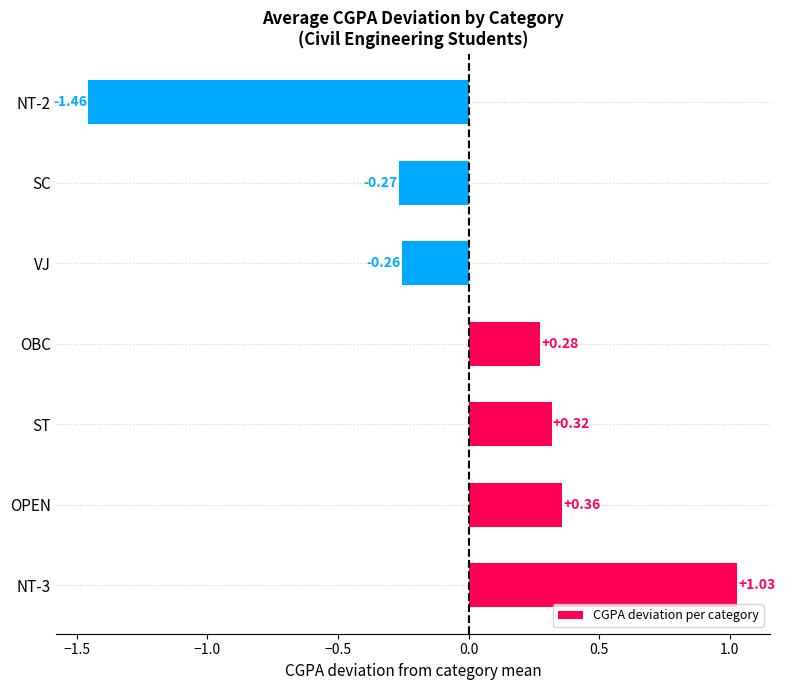

What is the difference between the maximum and minimum values?

2.5